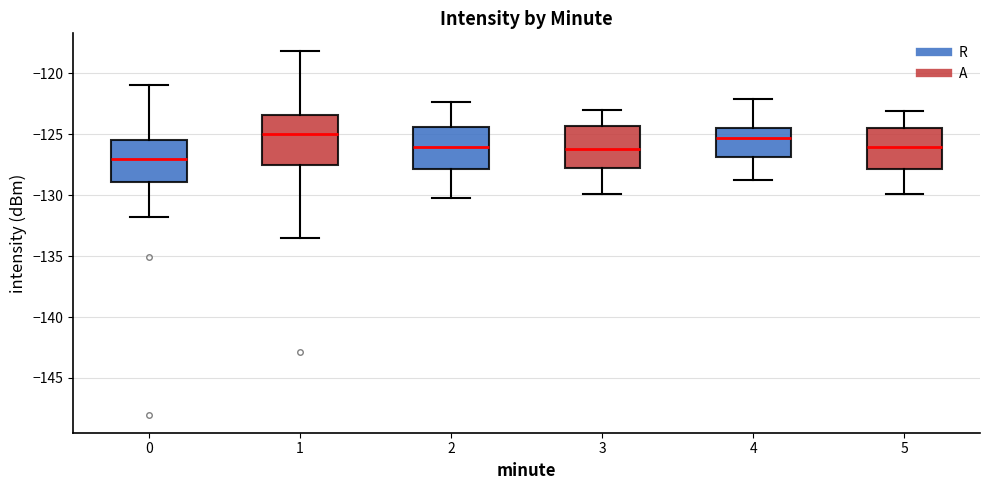

Reading left to right, transcribe this box plot: for each box, give where its median line is, the range the box spans, and where its two whiskers end, as read against the y-axis. The values are not printed on the chart, so give them approximately, as read against the axis.

0: median -127.0, box -129.0 to -125.5, whiskers -132.0 to -121.0
1: median -125.0, box -127.5 to -123.5, whiskers -133.5 to -118.0
2: median -126.0, box -128.0 to -124.5, whiskers -130.0 to -122.5
3: median -126.0, box -128.0 to -124.5, whiskers -130.0 to -123.0
4: median -125.5, box -127.0 to -124.5, whiskers -129.0 to -122.0
5: median -126.0, box -128.0 to -124.5, whiskers -130.0 to -123.0